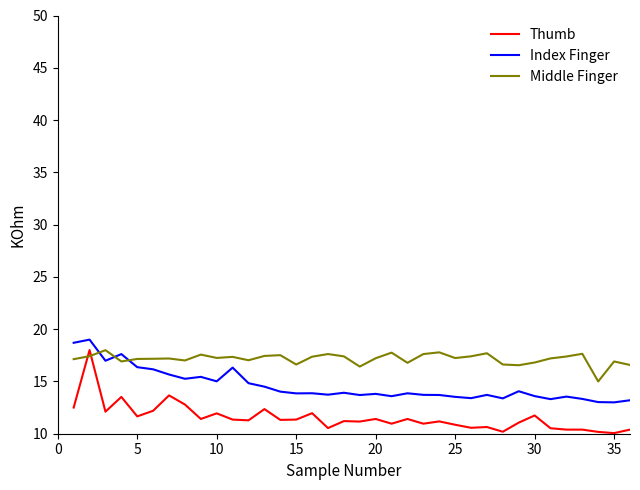

Which series ends up on top after the final intersection of Middle Finger and Index Finger?

Middle Finger